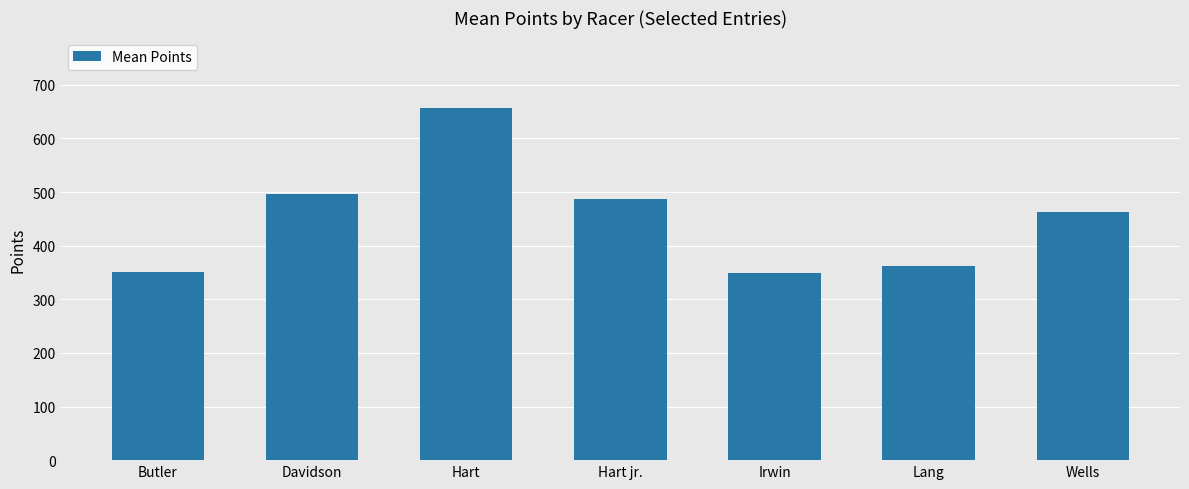

What is the maximum value shown in the chart?

656.9